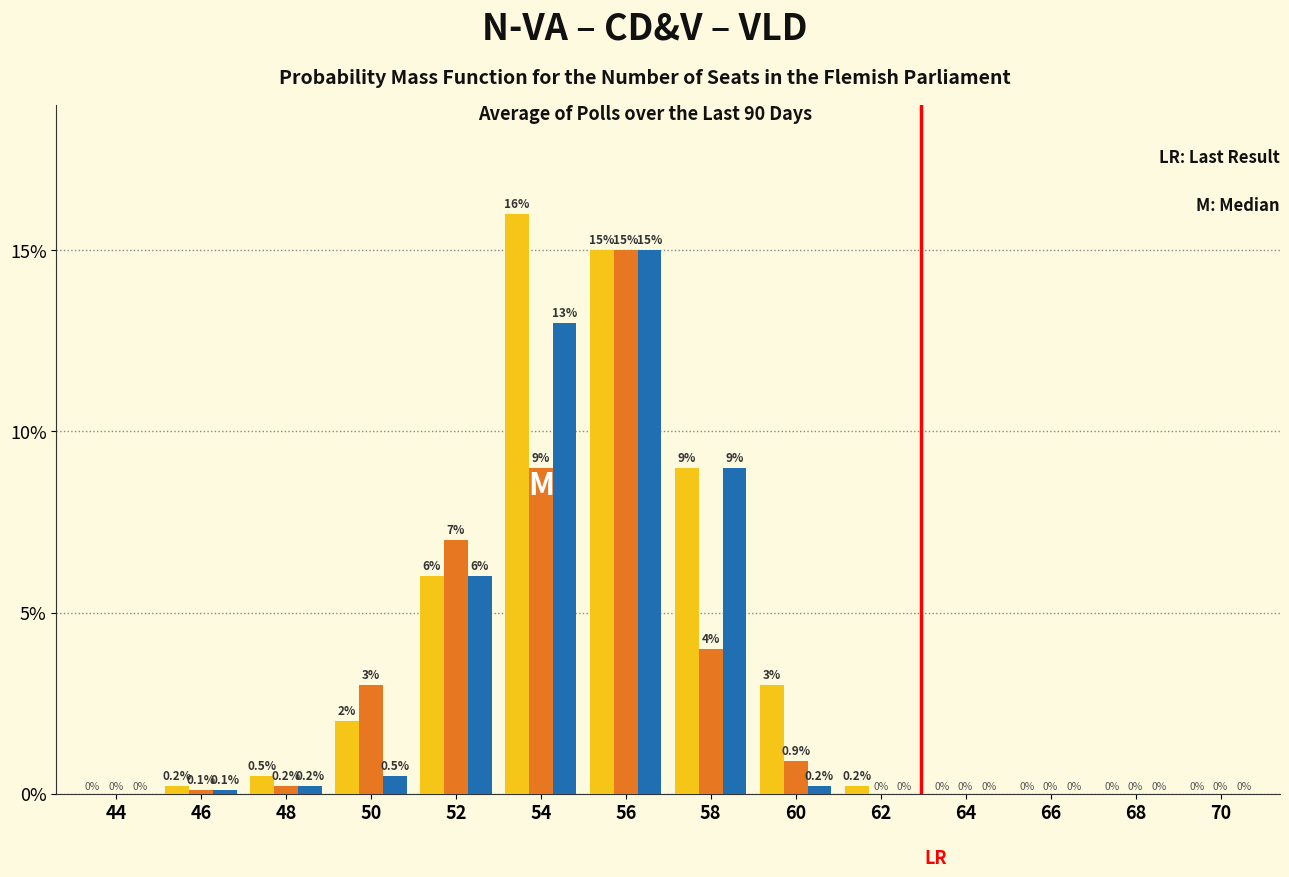

What is the total value across all series at 52?

19.0